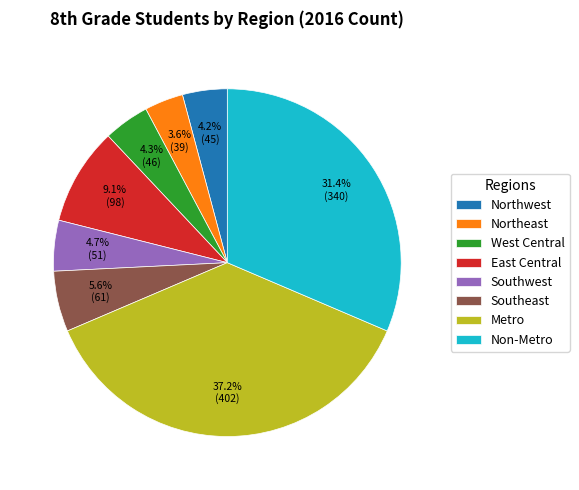

Between Northeast and West Central, which is larger?

West Central